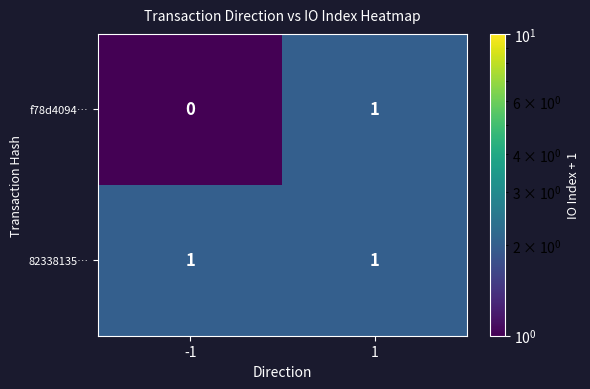

At which category does the chart reach its minimum across all series?

-1